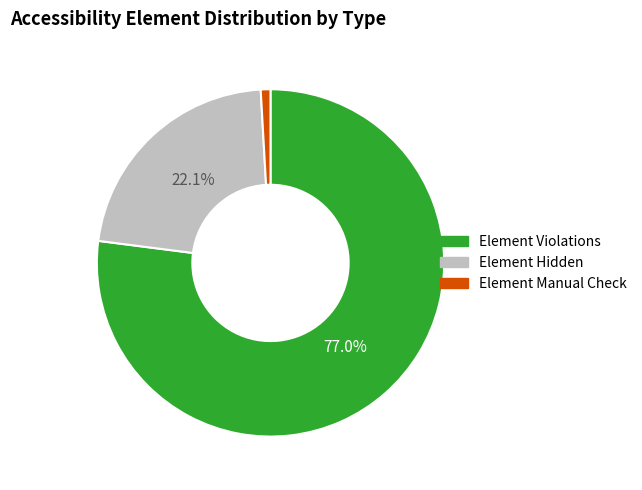

Does any single category account for the majority?

Yes